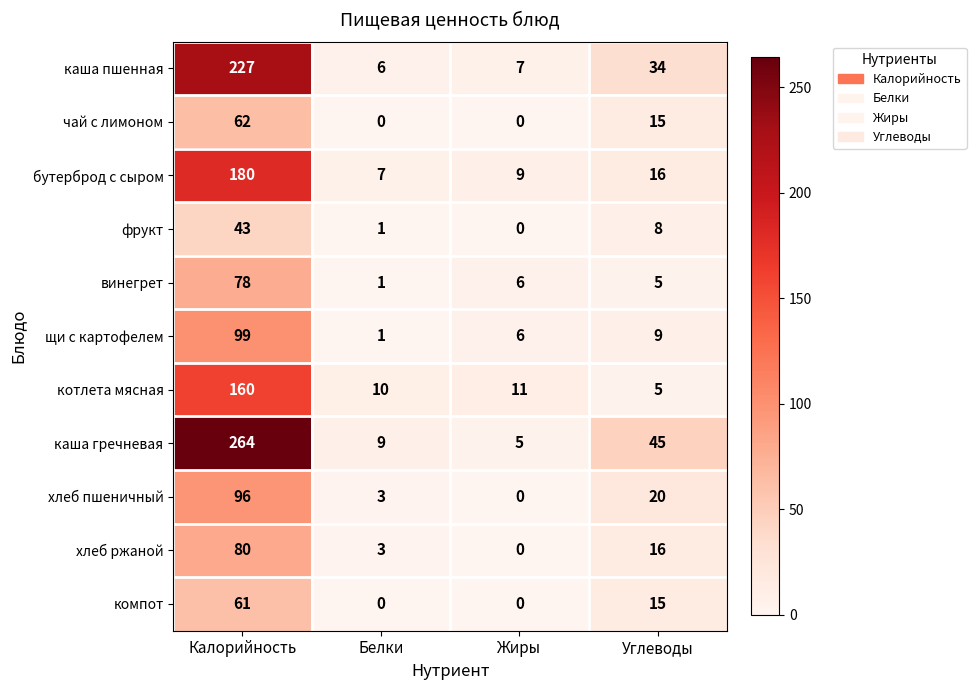

The котлета мясная series shows 4 at Жиры. True or false?

False